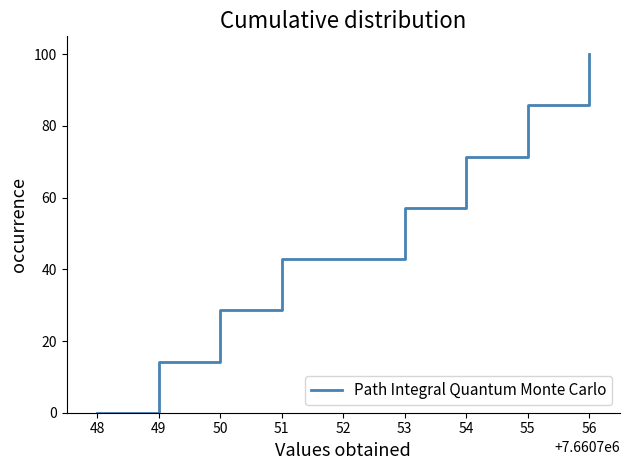

The value at 48 is 0.0. True or false?

True